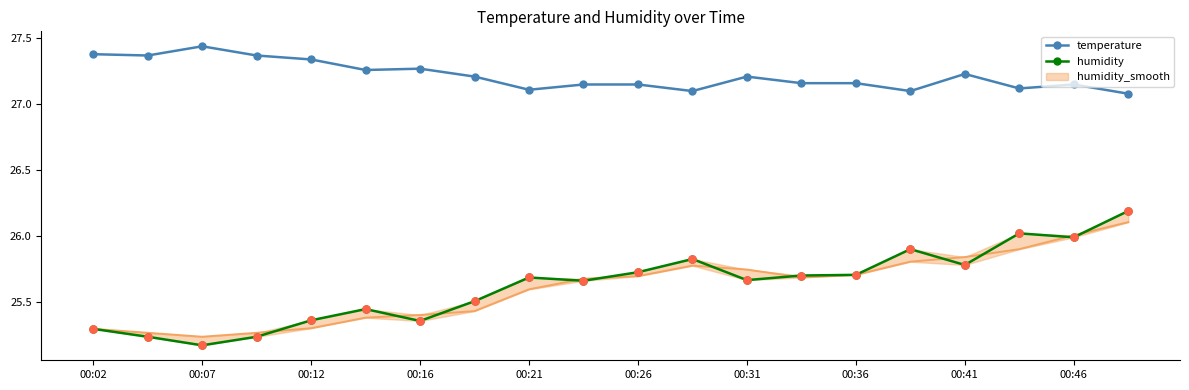

At which category is the sum across all series the highest?

19